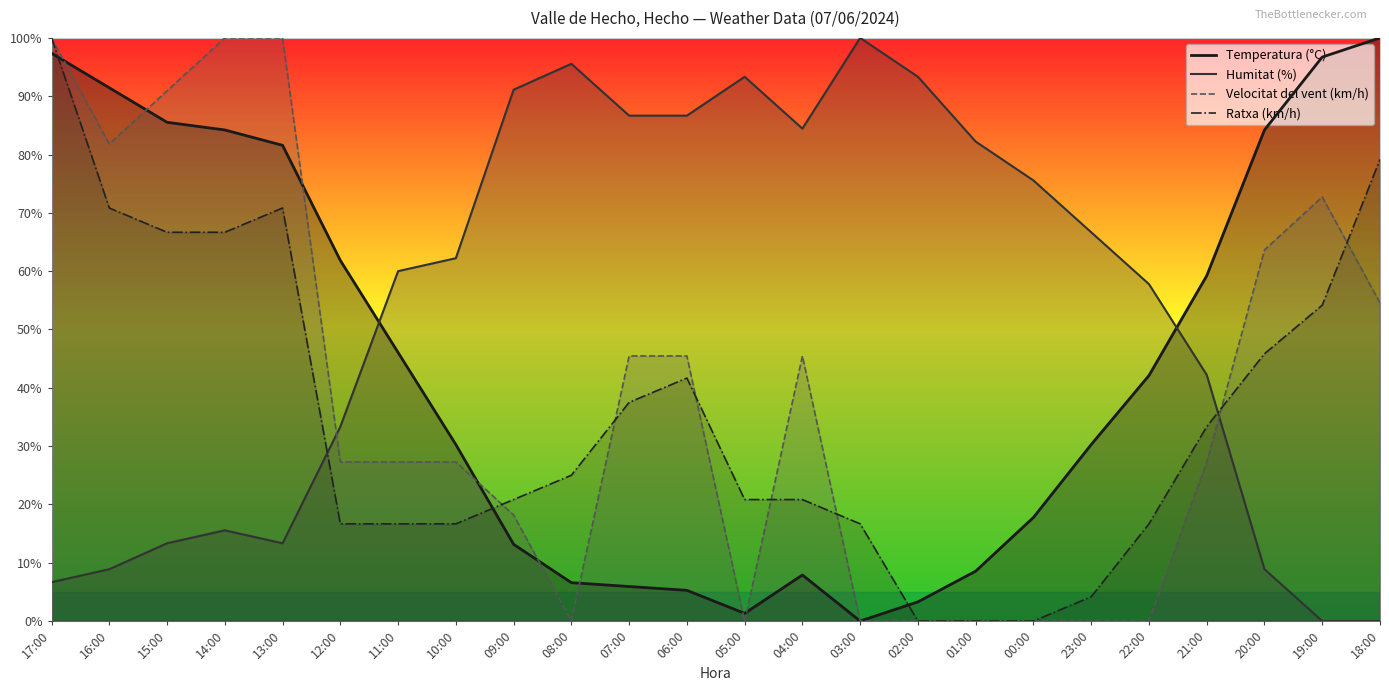

How many times do Humitat (%) and Temperatura (°C) cross each other?

2